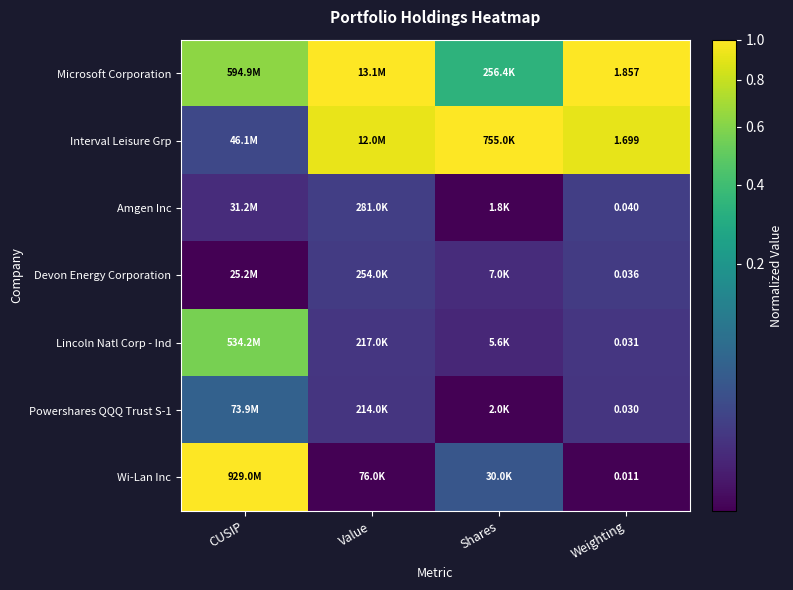

The Amgen Inc series shows 0.0 at Value. True or false?

False